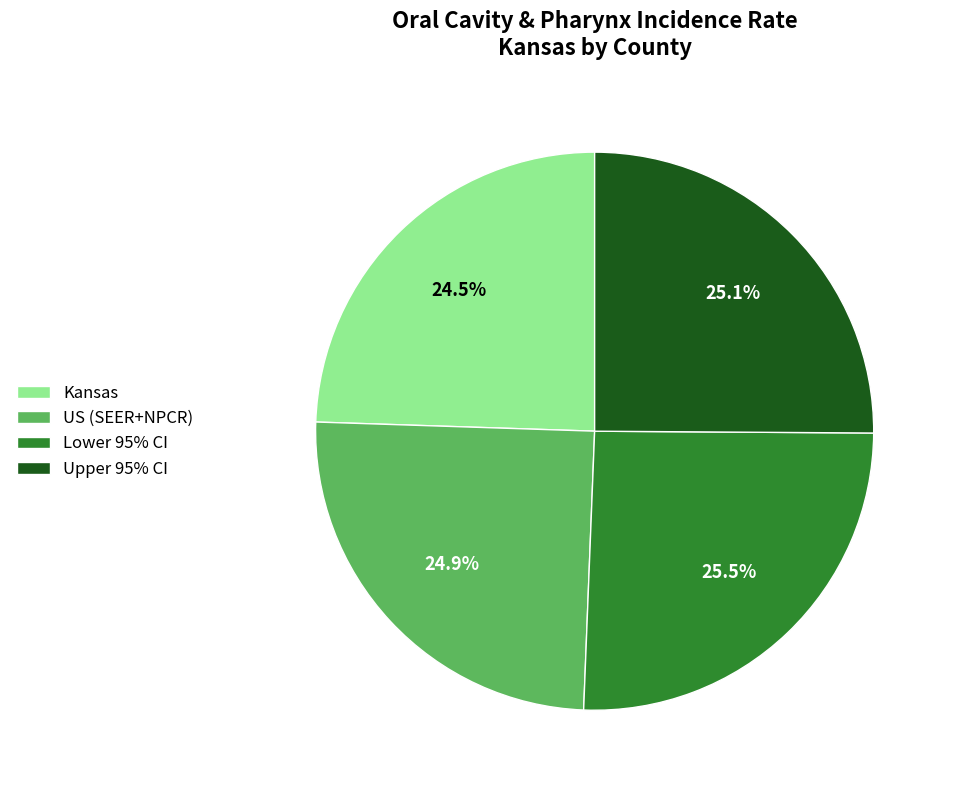

What percentage do Upper 95% CI and Kansas together represent?

49.6%